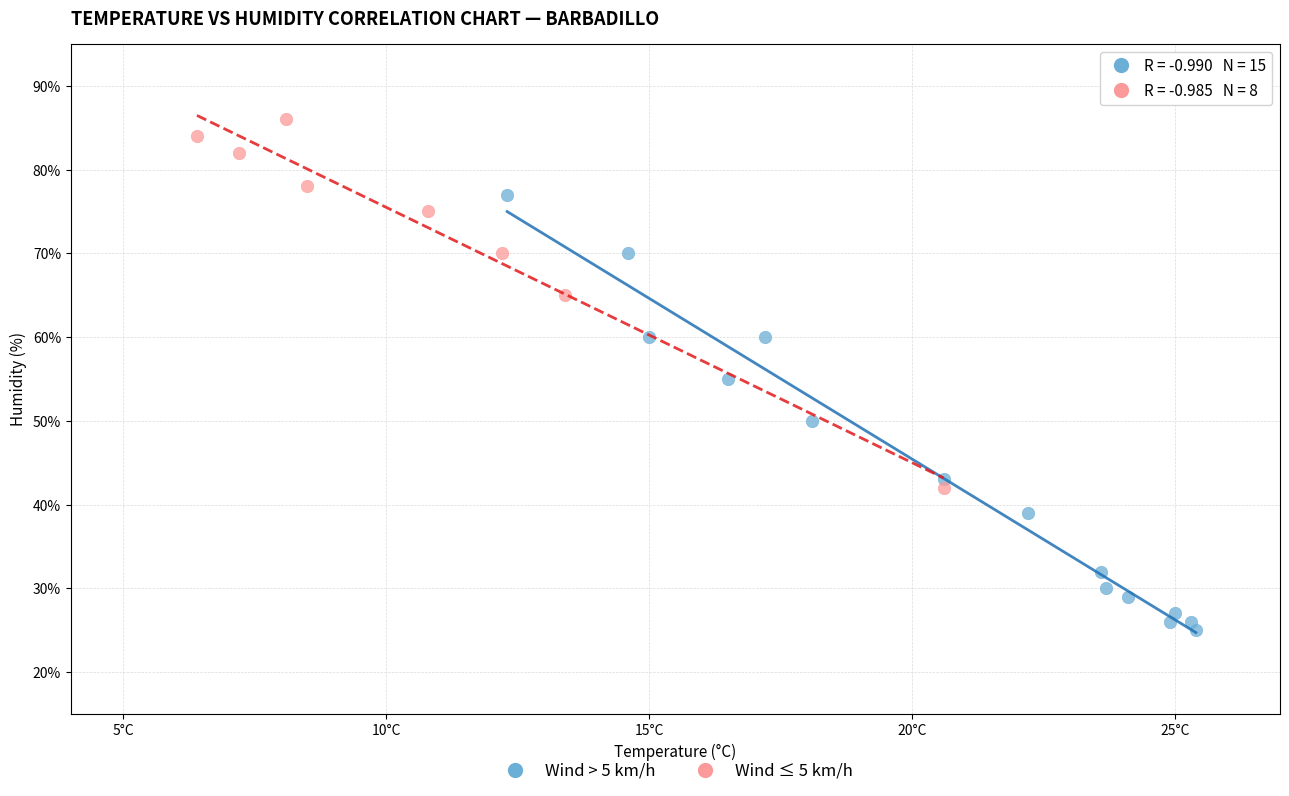

Which series contains the lowest Y value?

Wind > 5 km/h